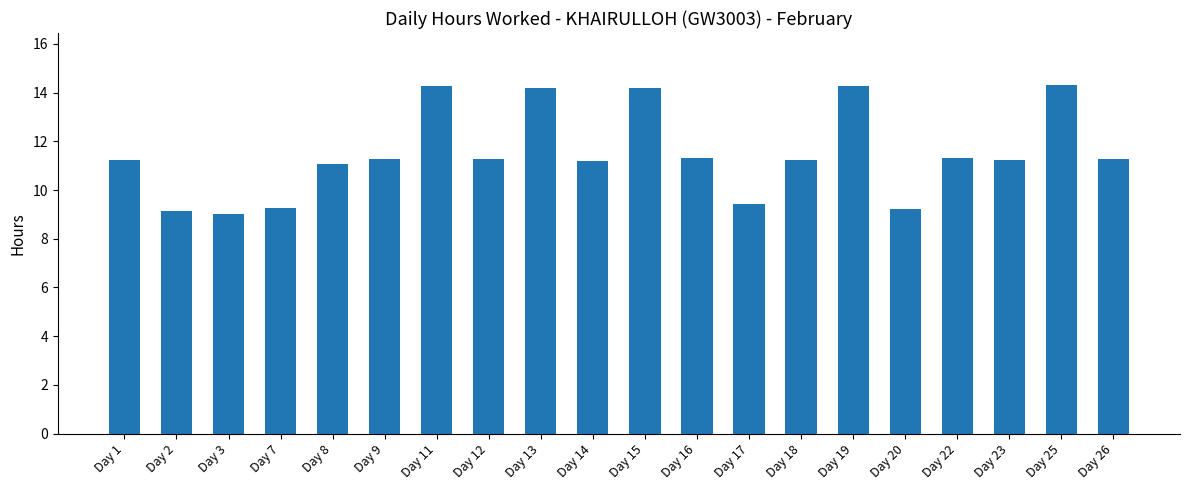

What is the change in value from Day 3 to Day 18?

+2.2